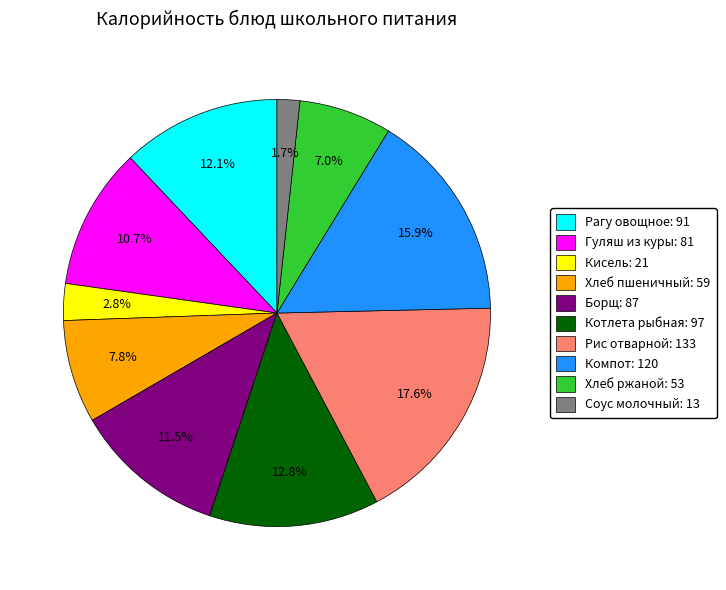

What is the smallest slice in the pie chart?

Соус молочный